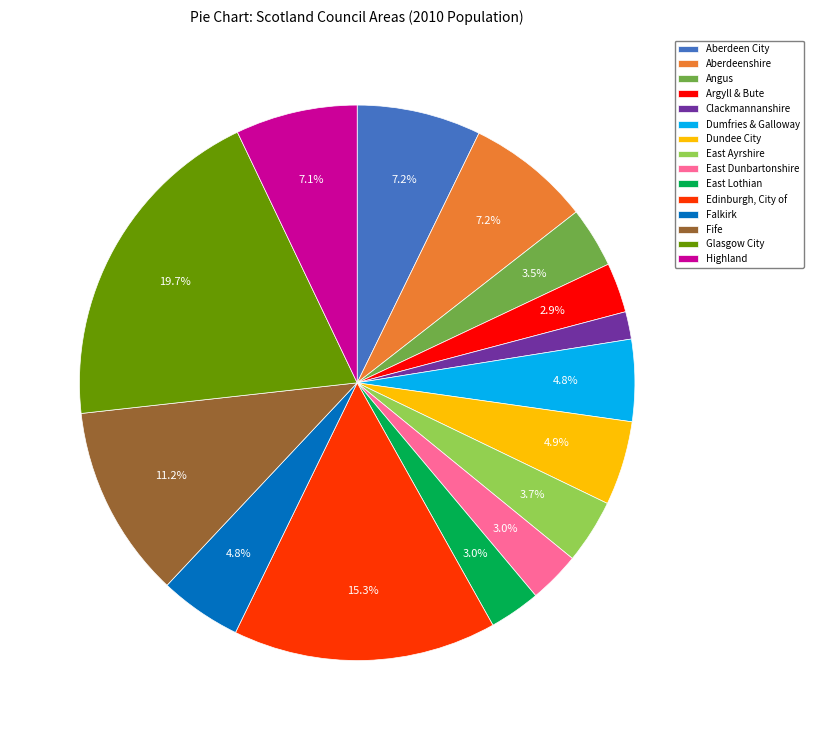

Which slice is the smallest?

Clackmannanshire